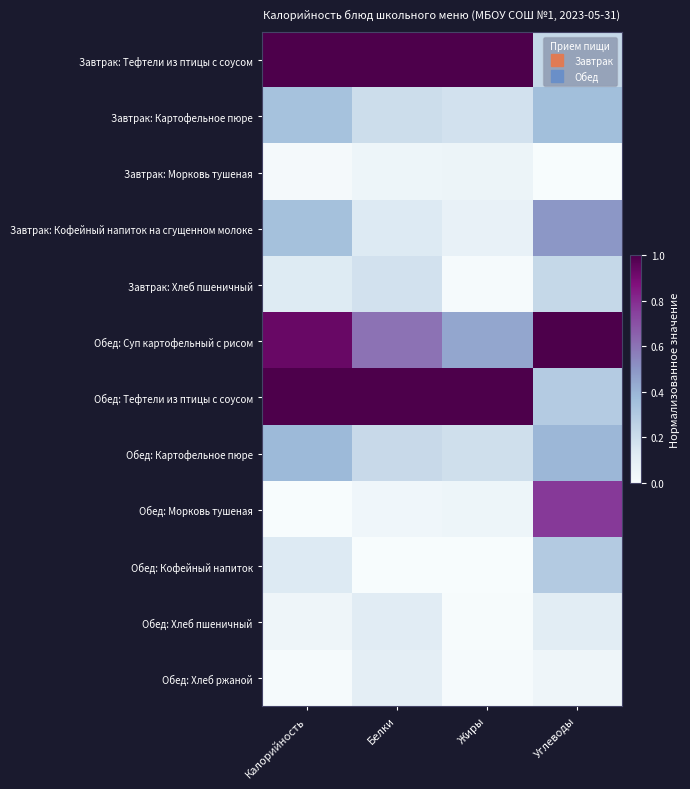

What is the greatest value displayed?

1.0